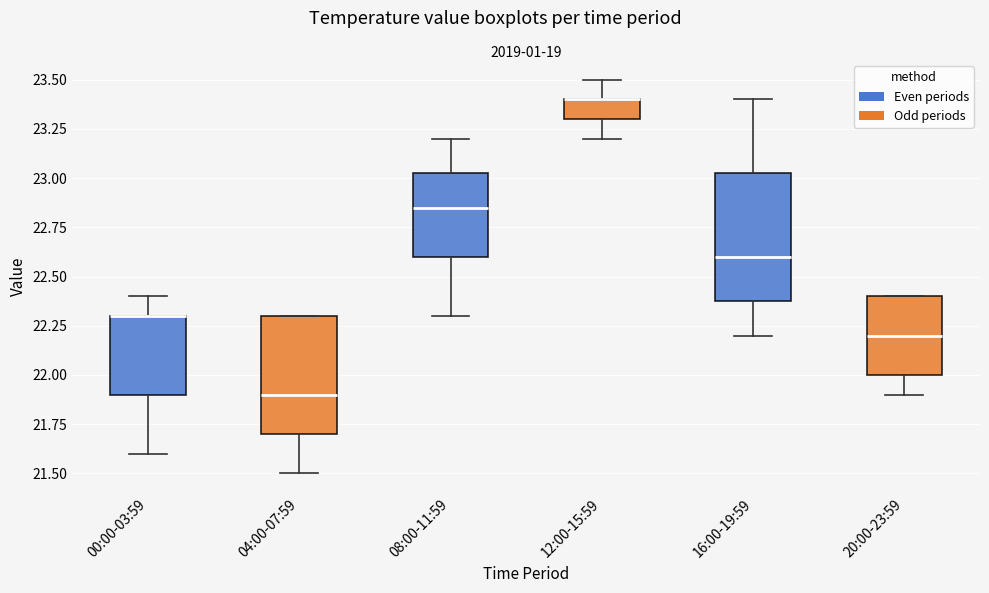

Where does the lower whisker of the box for 20:00-23:59 end on the y-axis? The values are not printed on the chart, so give them approximately, as read against the axis.

21.90